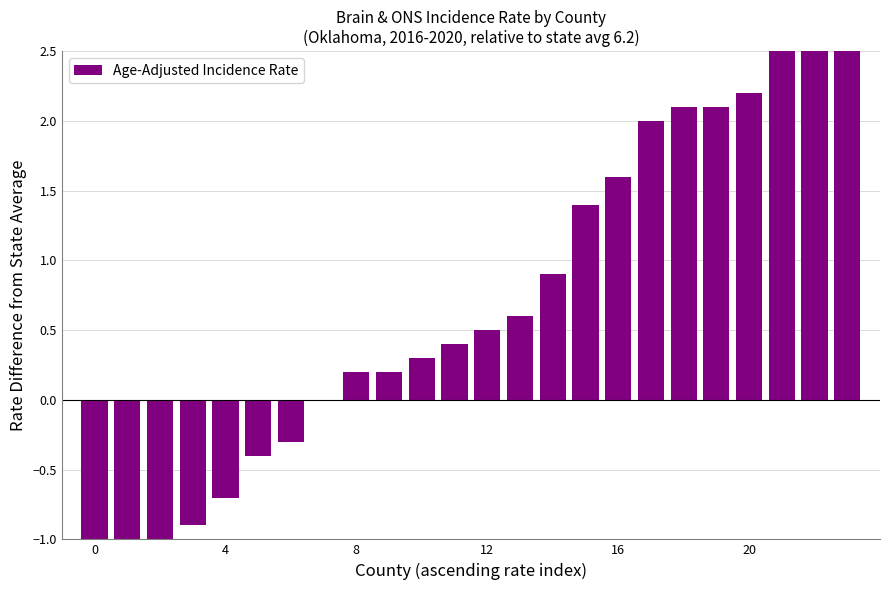

What is the difference between the maximum and second lowest values?

4.5